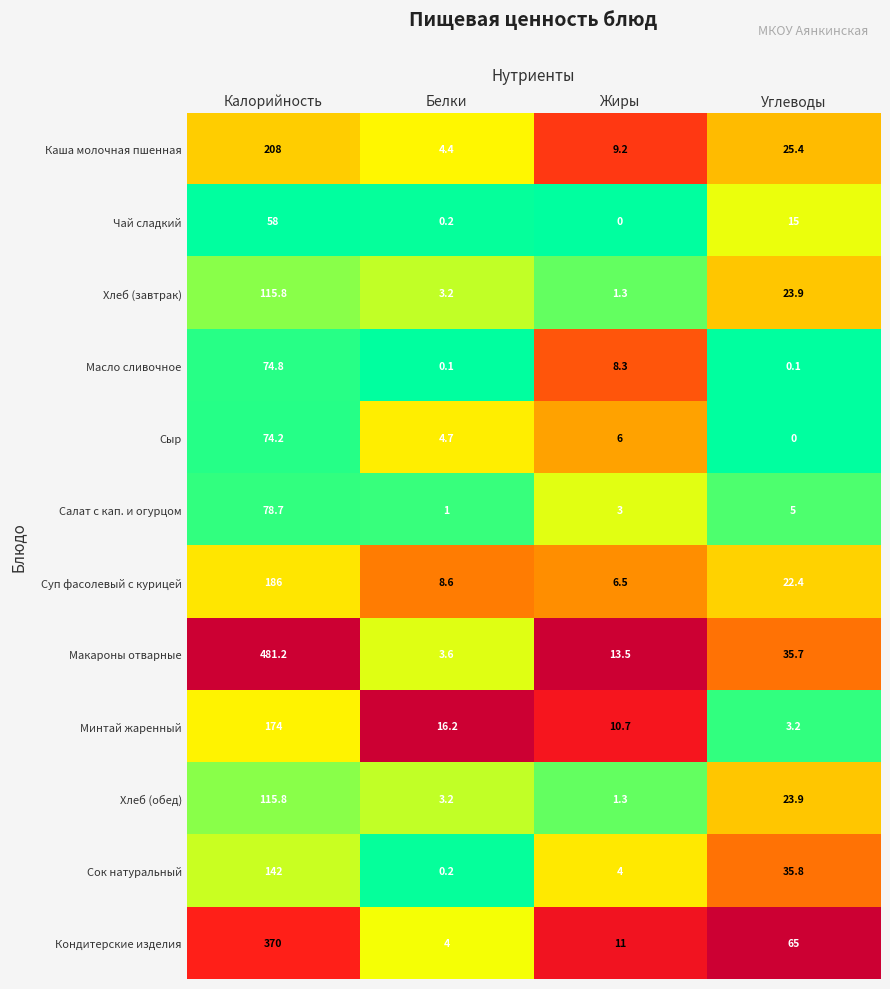

What is the average value of the Чай сладкий series?

18.3